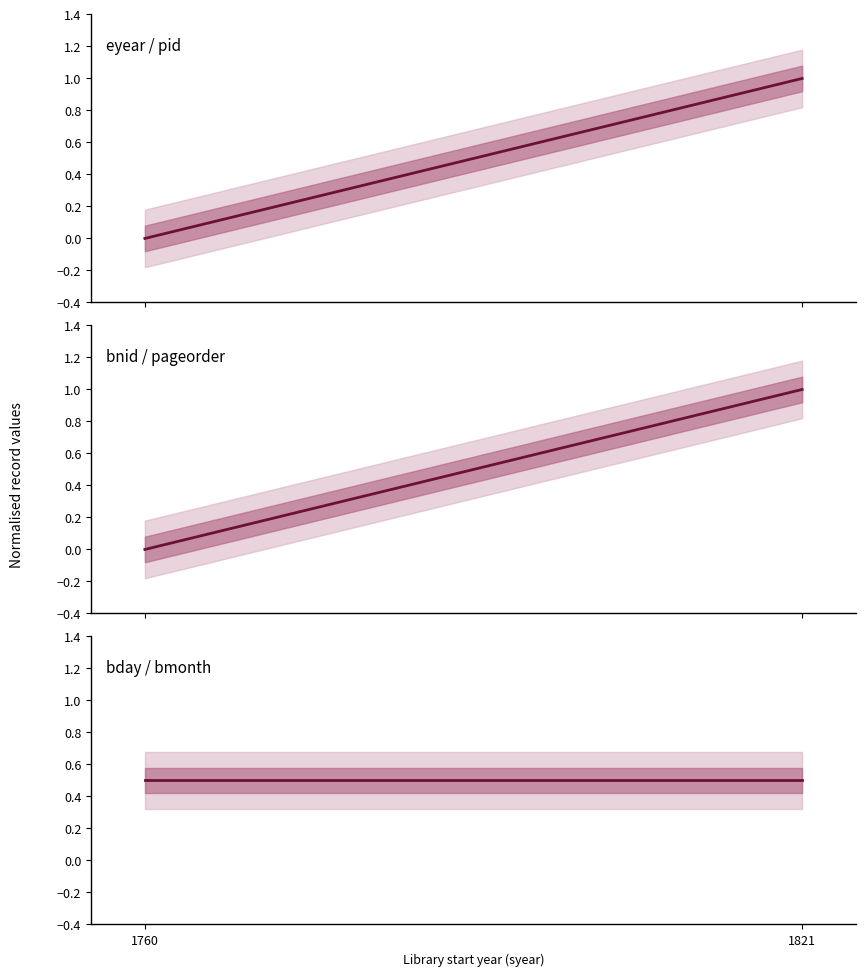

The value of eyear / pid at 1821 is 1.0. True or false?

True